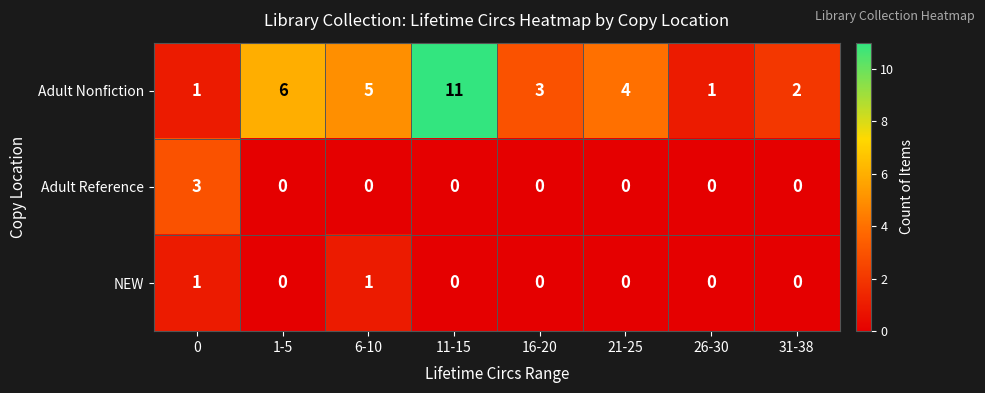

What value does the Adult Nonfiction series have at 11-15, to the nearest 5?

10